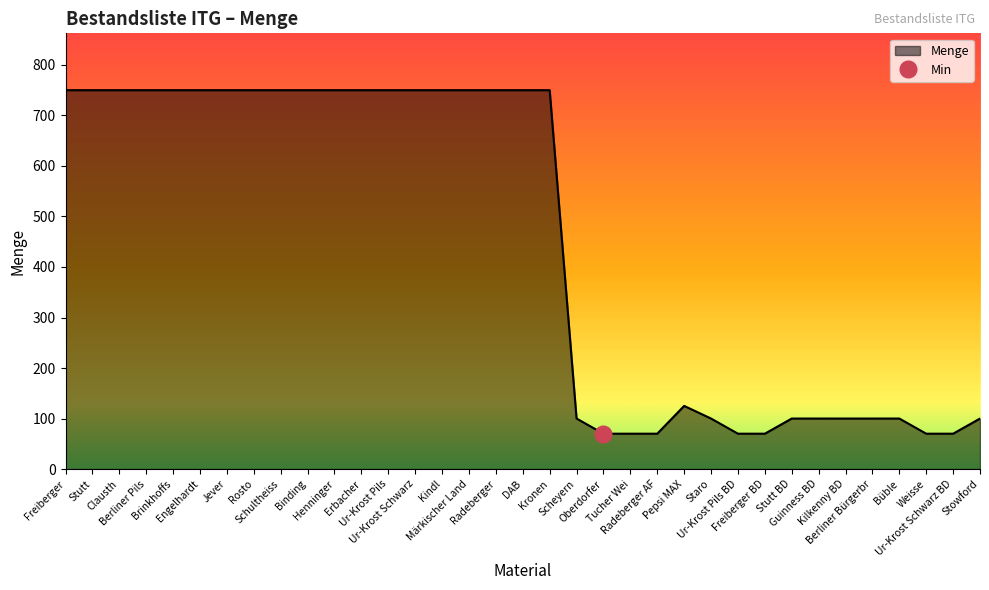

What is the maximum value shown in the chart?

750